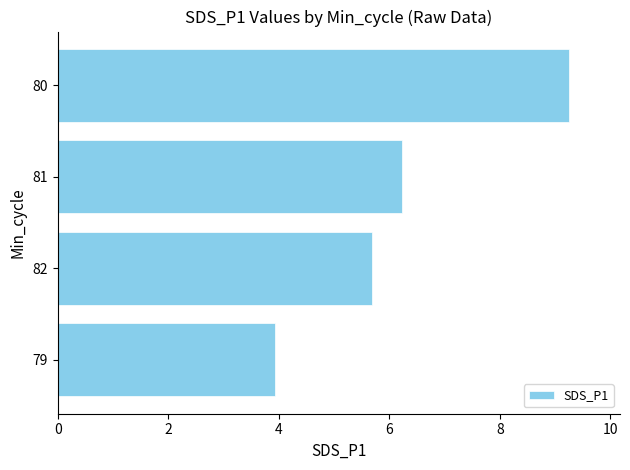

What is the average value?

6.3